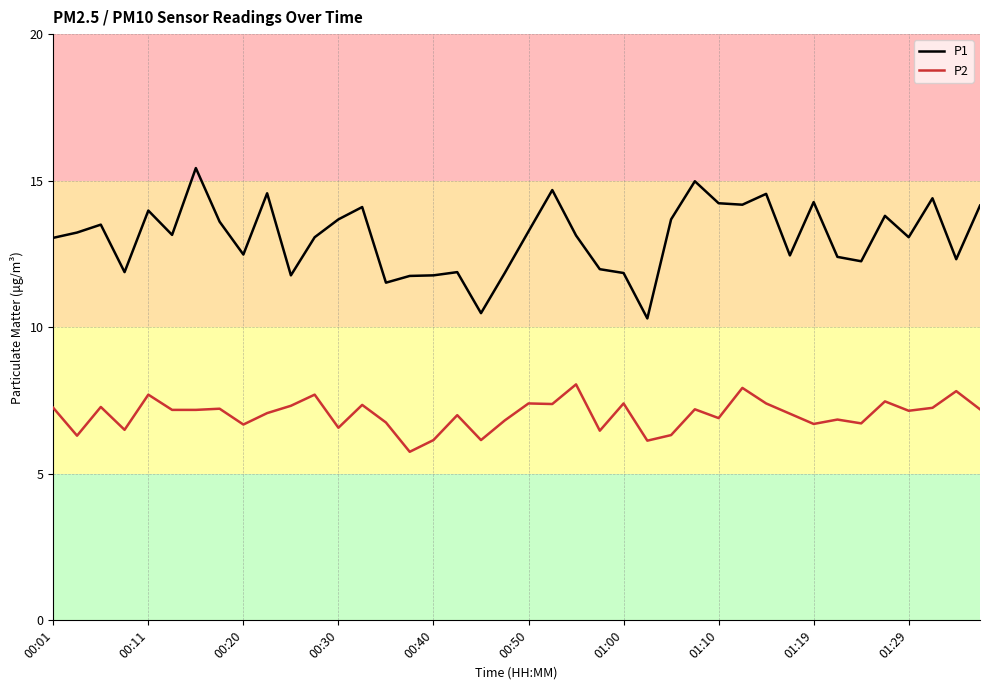

What is the difference between the maximum and minimum values in the P1 series?

5.1